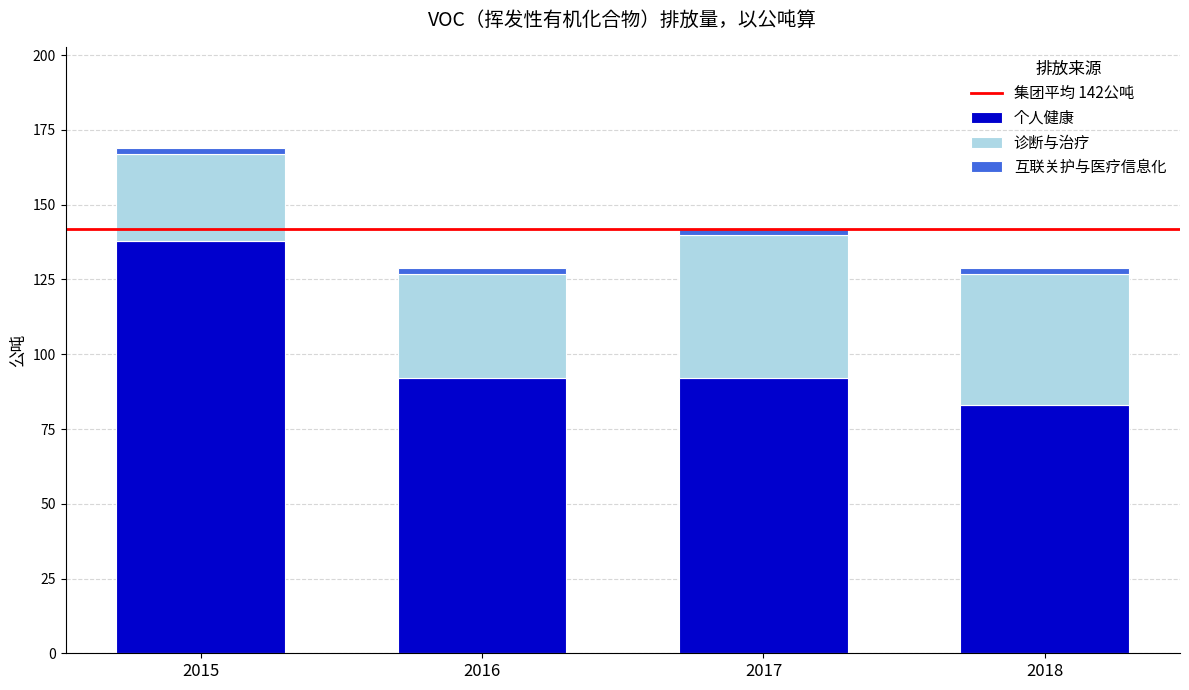

What is the difference between the second highest and minimum values in the 个人健康 series?

9